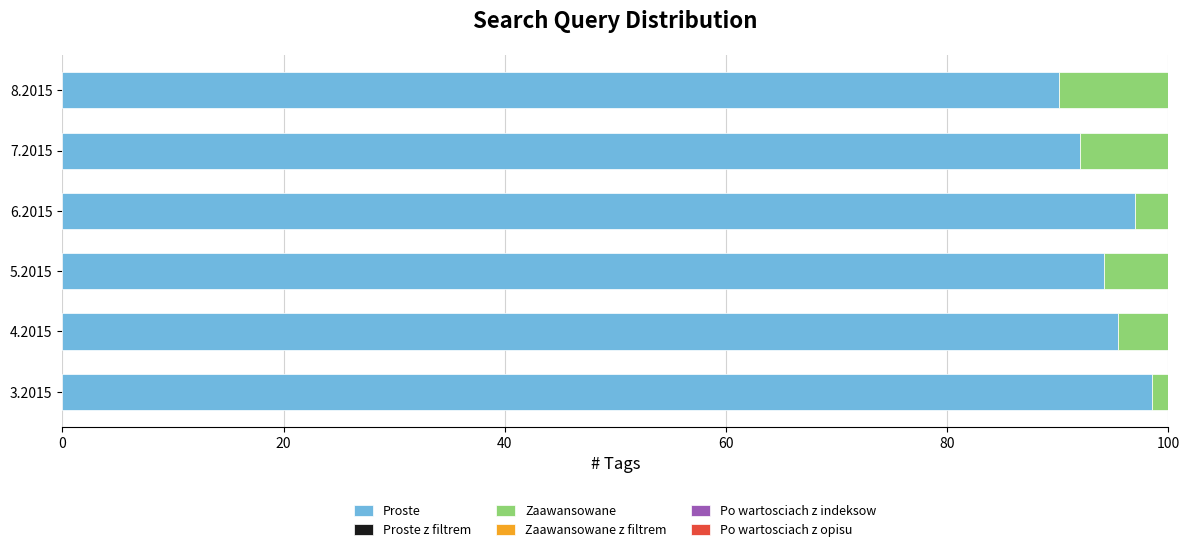

The value of Proste at 3.2015 is 160.7. True or false?

False